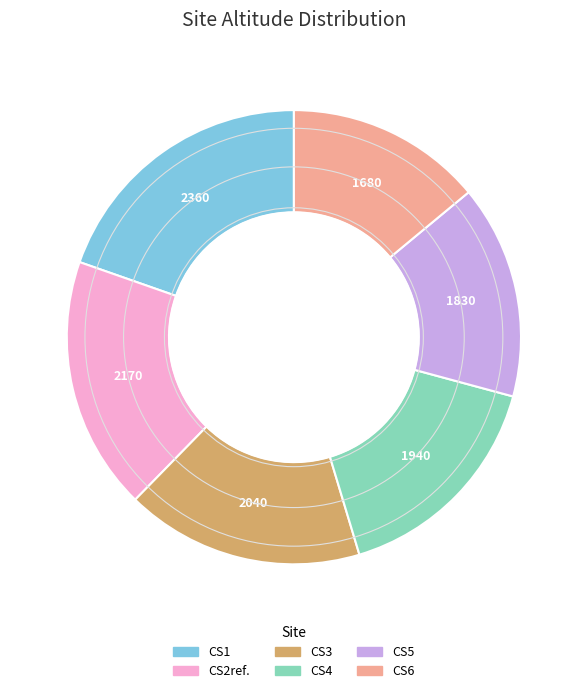

How many segments does this pie chart have?

6